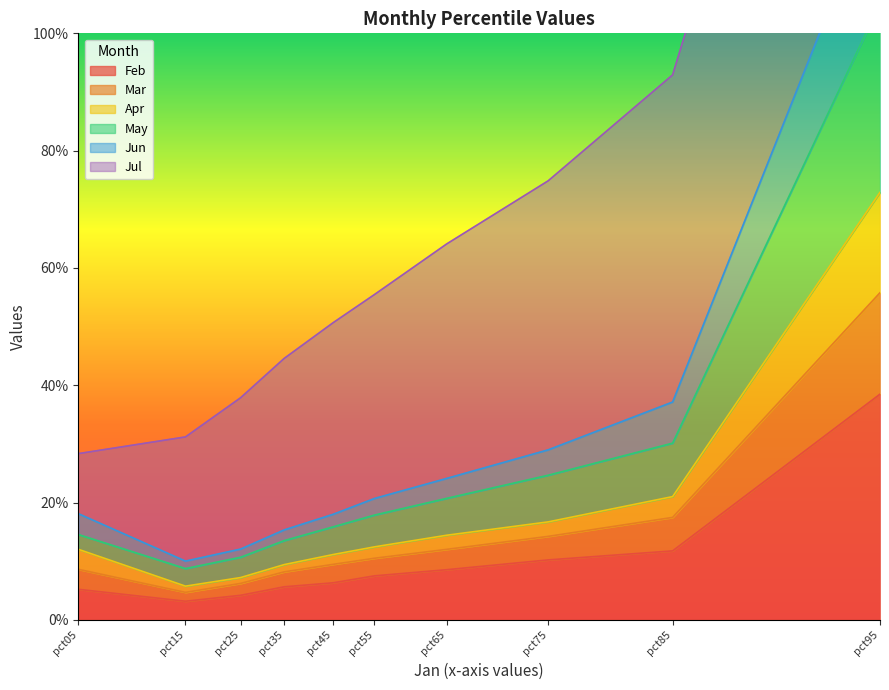

What is the highest value of the Feb series?

0.4